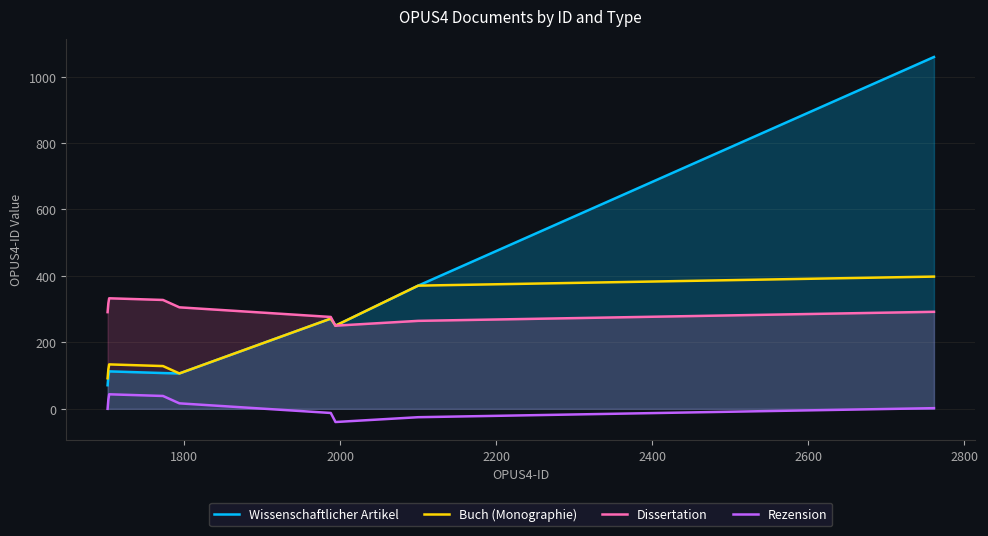

List the series in order of their peak value, highest first.

Wissenschaftlicher Artikel, Buch (Monographie), Dissertation, Rezension